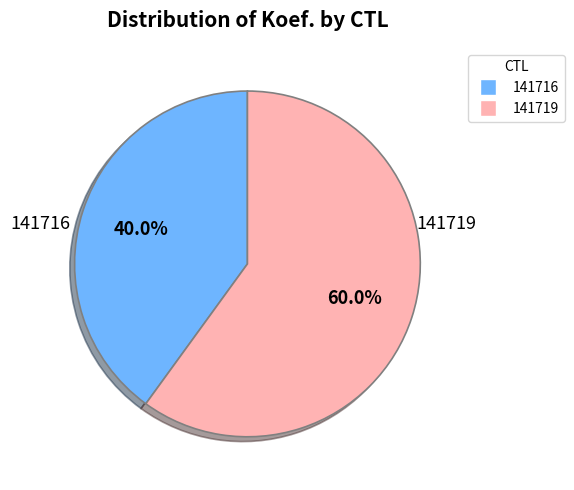

True or false: 141719 accounts for 53% of the total.

False